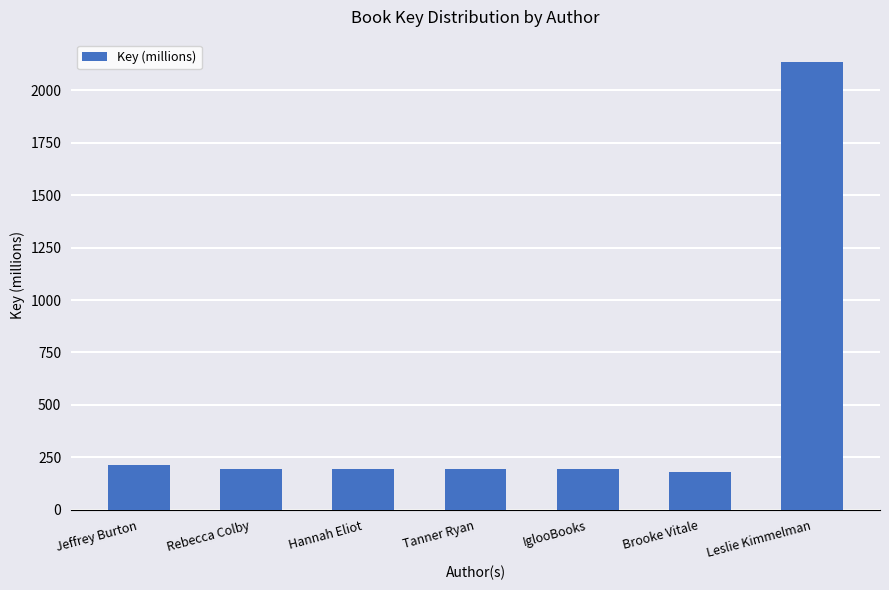

At which label does the data first exceed 196?

Jeffrey Burton